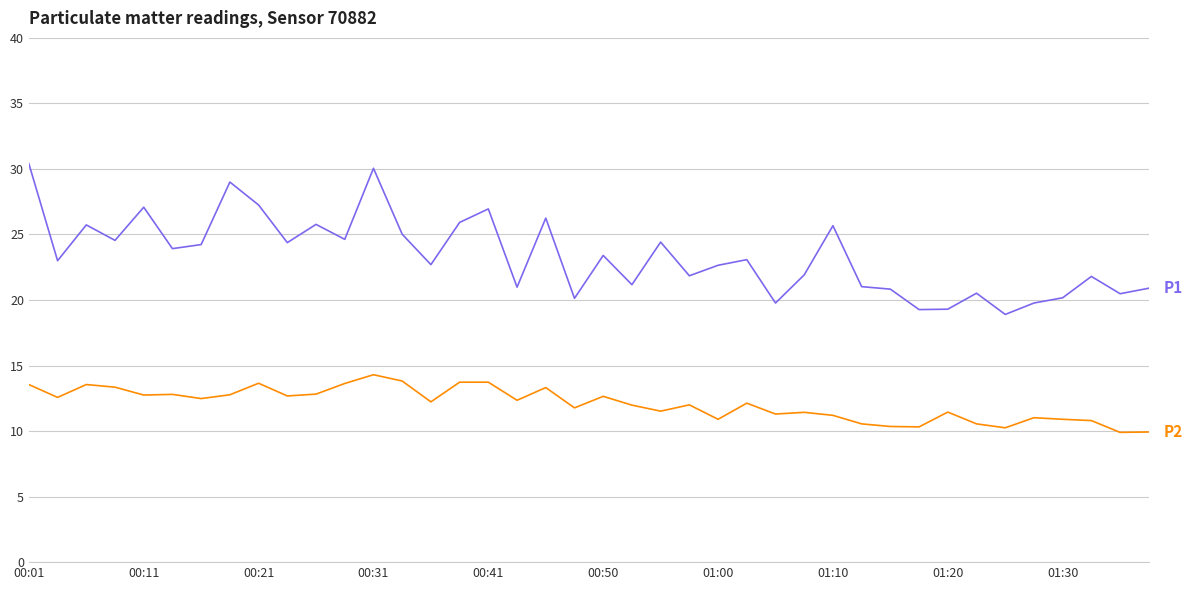

What is the smallest value displayed?

9.9